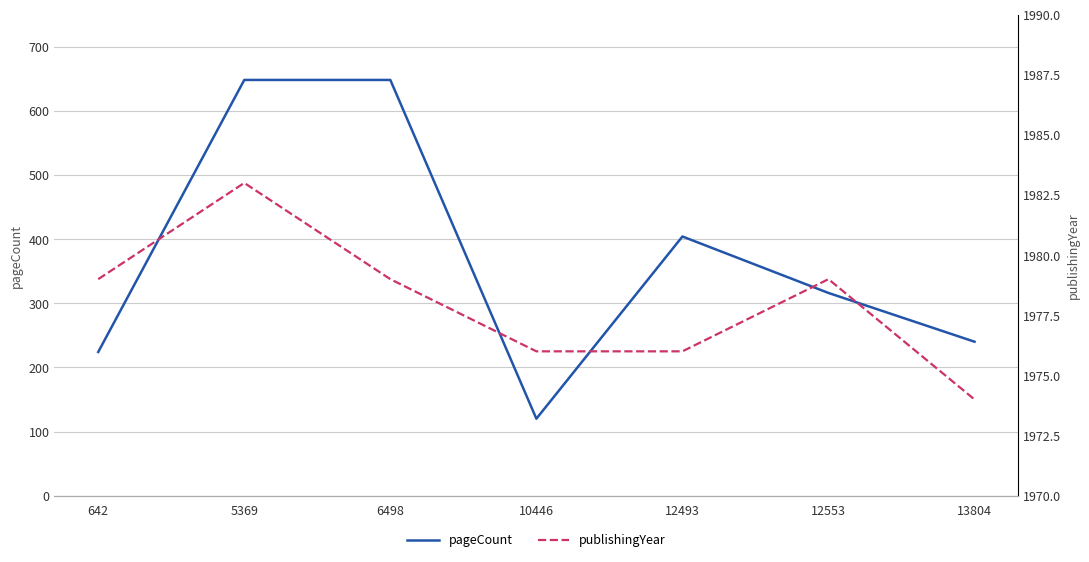

What is the spread (max minus min) of values at 5369?

1335